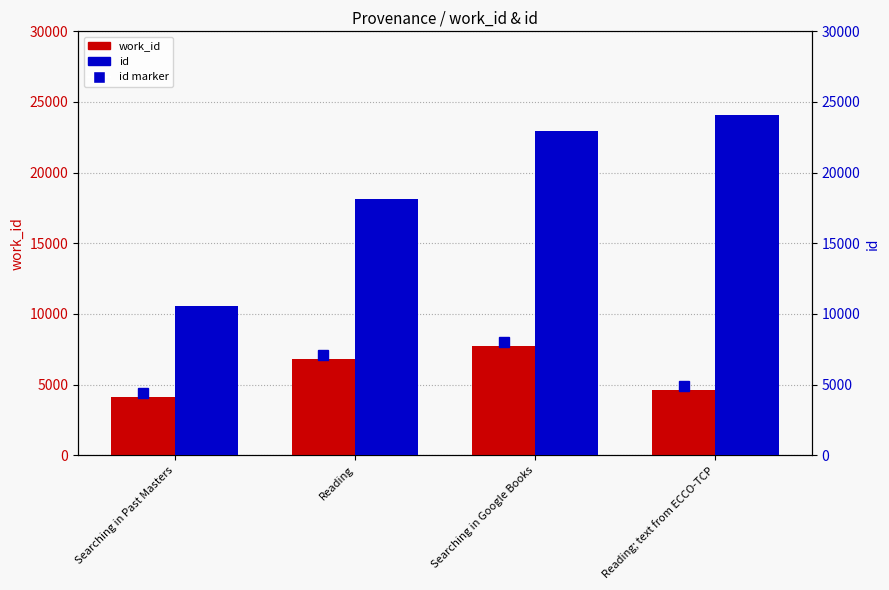

What is the minimum value for work_id?

4100